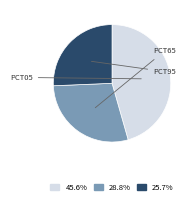

Is the sum of 45.6% and 25.7% greater than half?

Yes